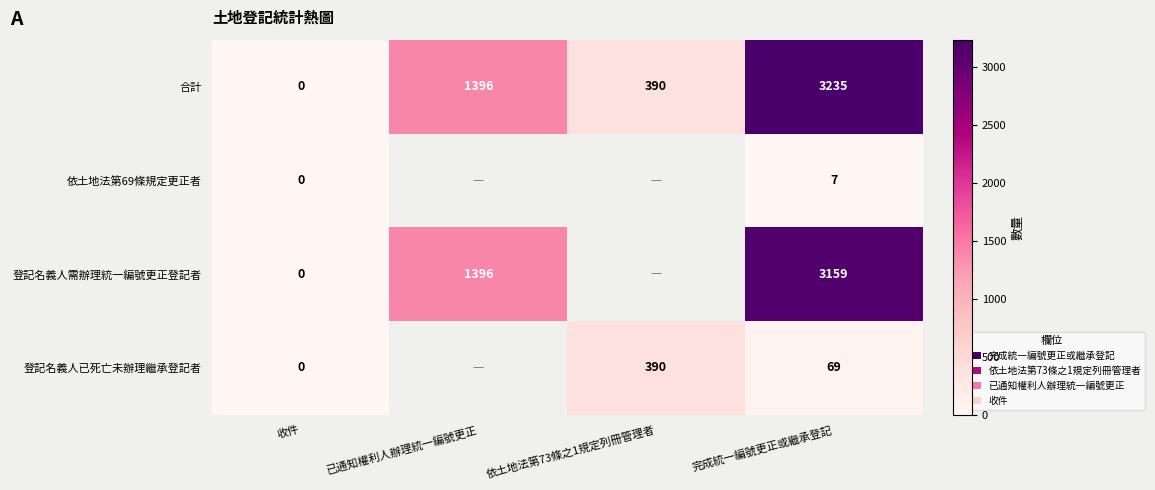

What is the sum of all 合計 values?

5021